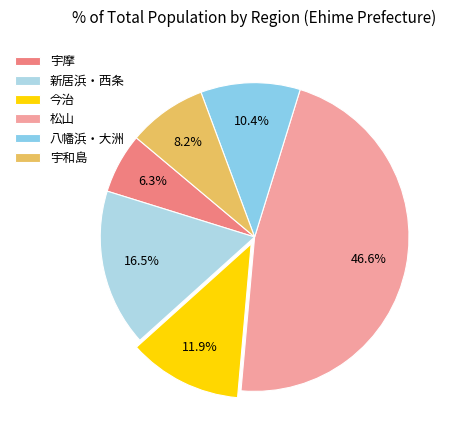

What percentage is the 宇摩 slice, to the nearest percent?

6%